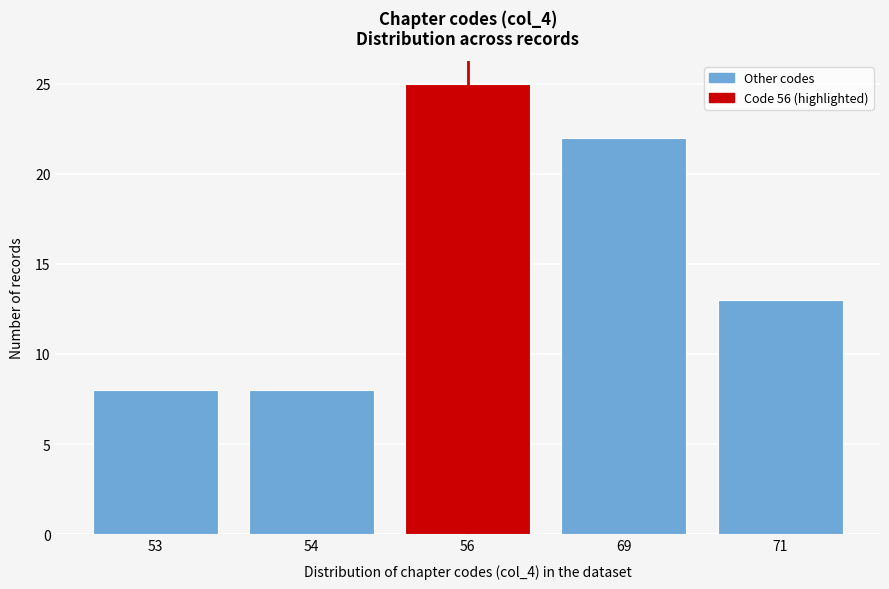

Reading right to left, what are all the values shown in this chart?

71=13	69=22	56=25	54=8	53=8